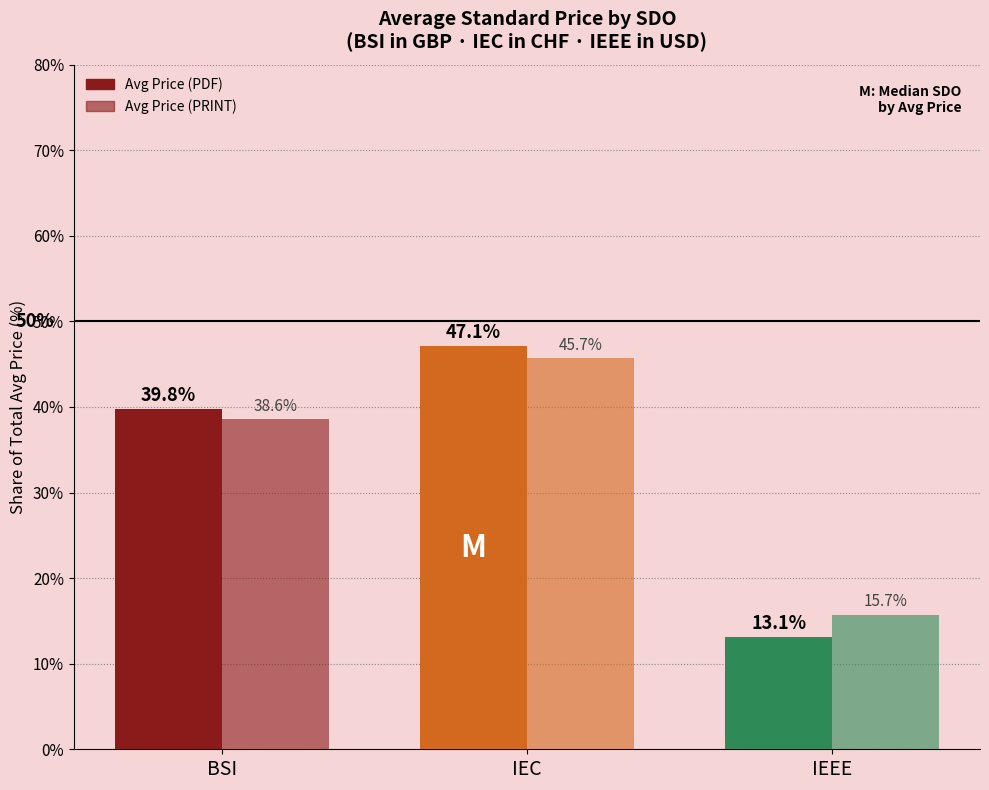

The Avg Price (PRINT) series shows 68.5 at IEC. True or false?

False